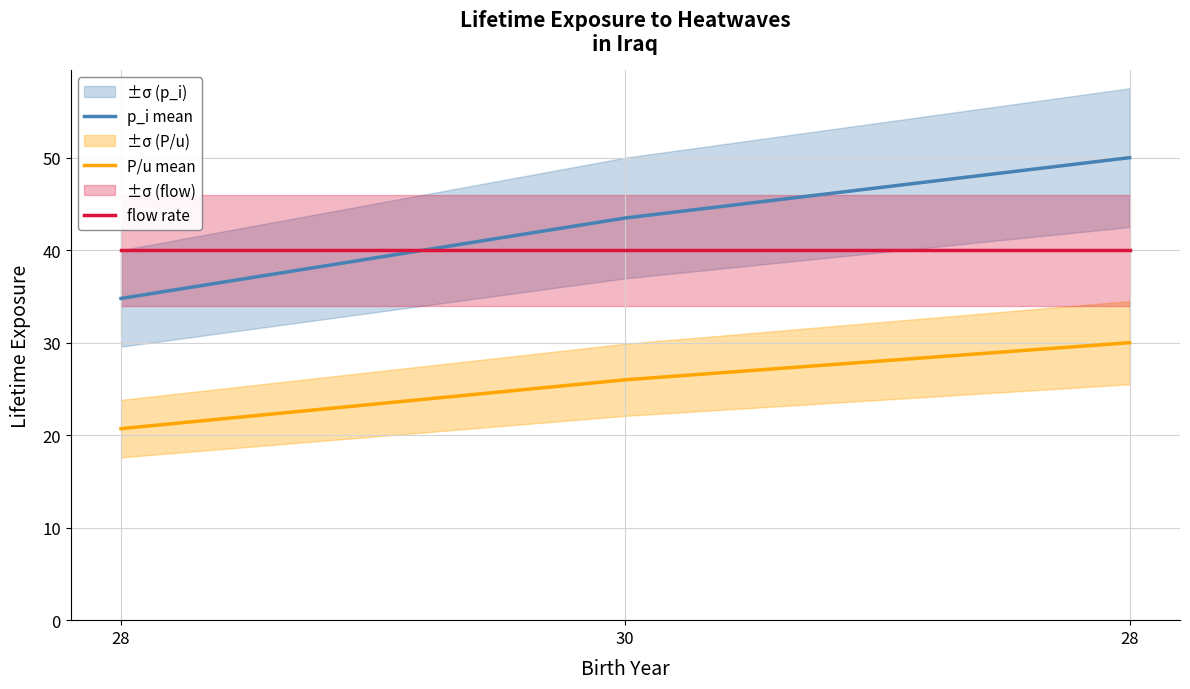

At how many categories does at least one series exceed 38?

3